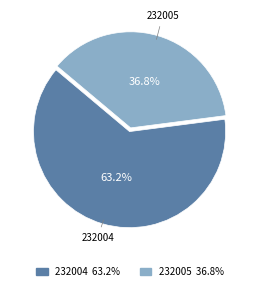

Is there any slice that represents more than half of the pie?

Yes